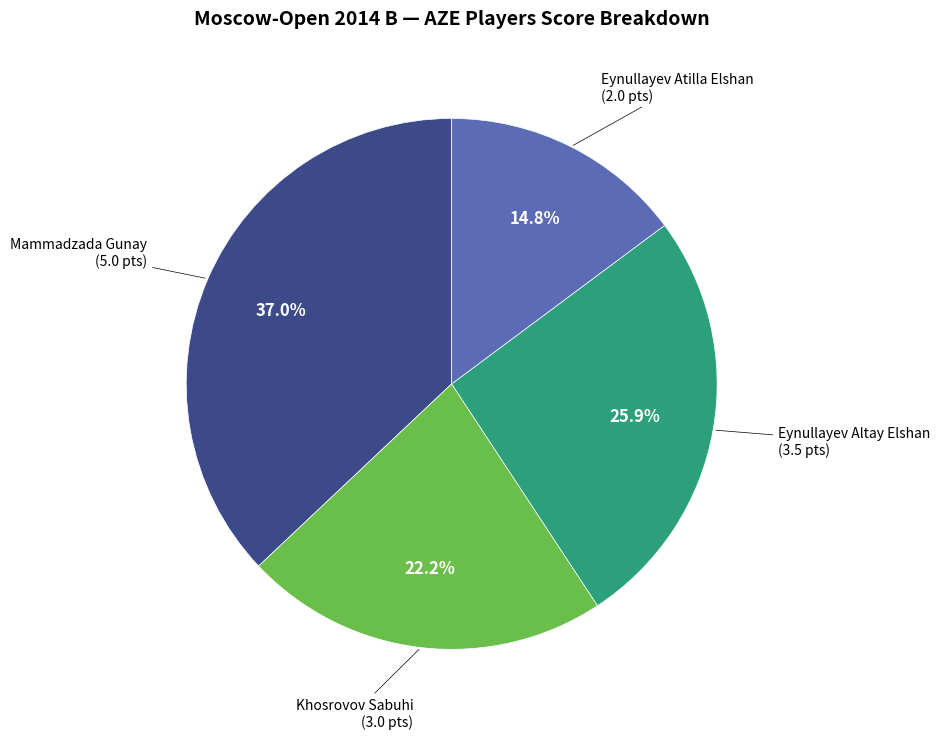

Does any single category account for the majority?

No